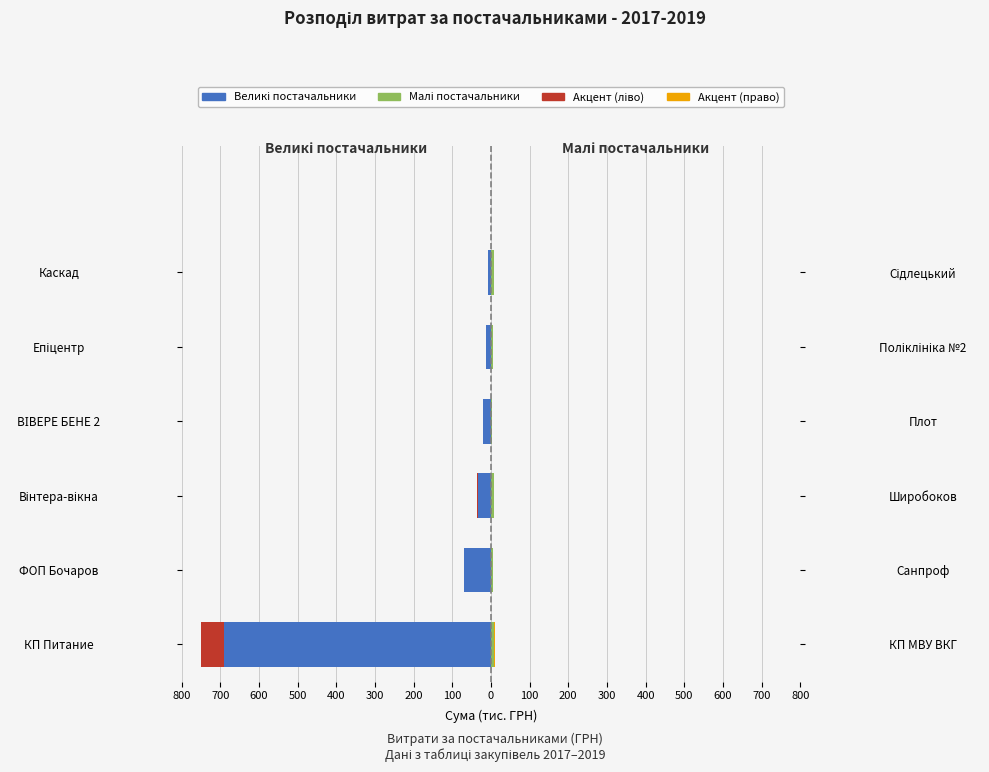

What is the minimum value shown in the chart?

-750.1